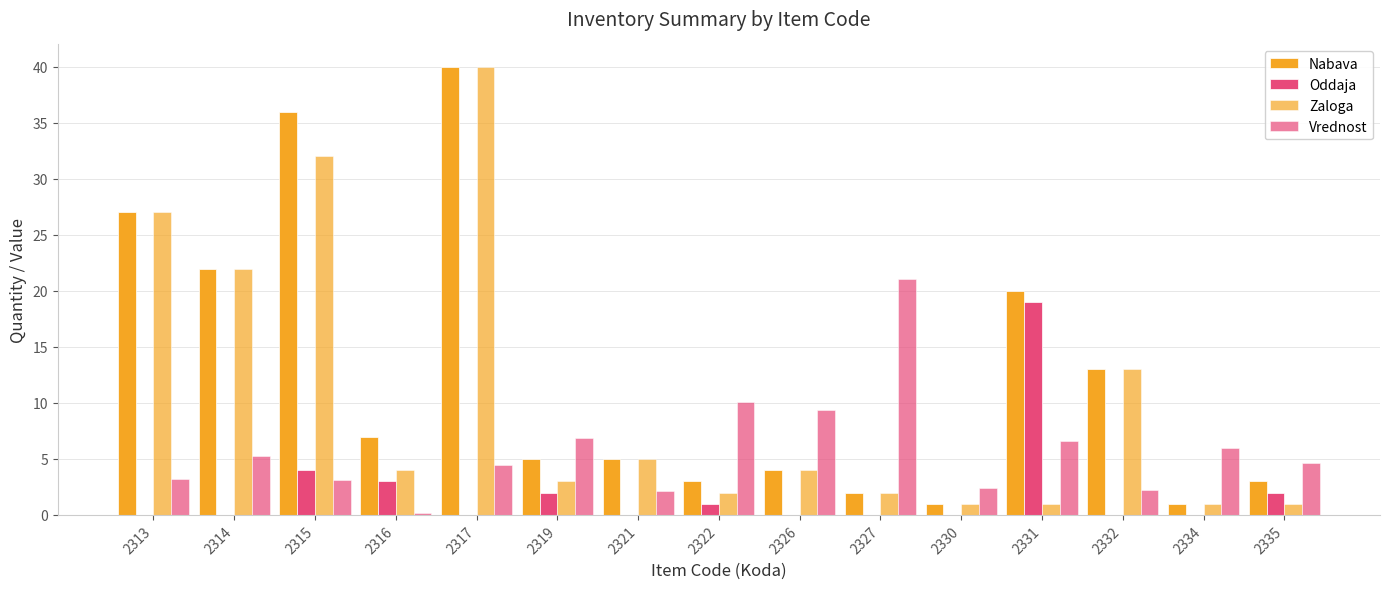

Is it true that Zaloga equals 14.2 at 2313?

False